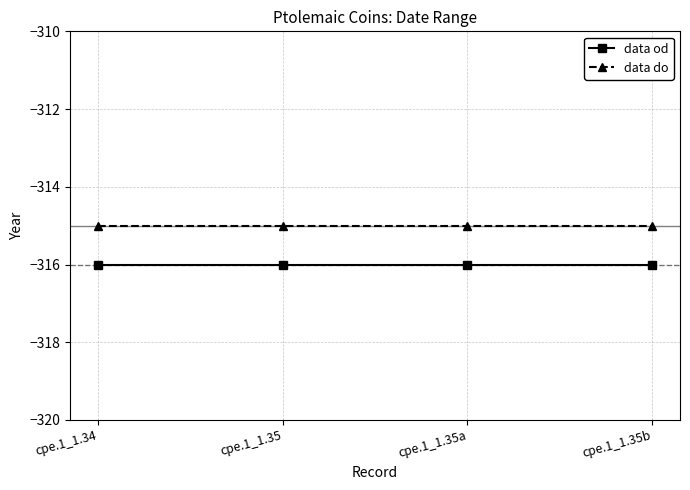

True or false: data od and data do intersect in this chart.

False